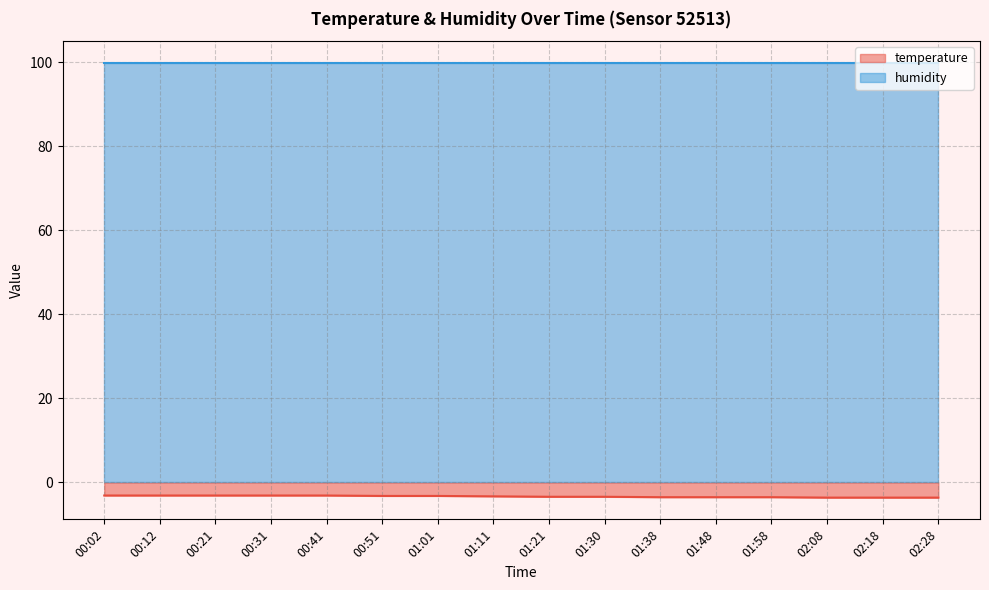

Which category has the highest value across all series?

00:02